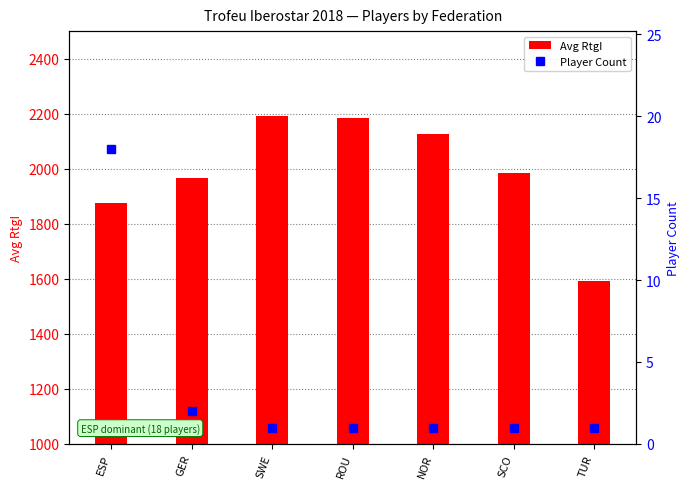

What are all the series names shown in the legend?

Avg RtgI, Player Count